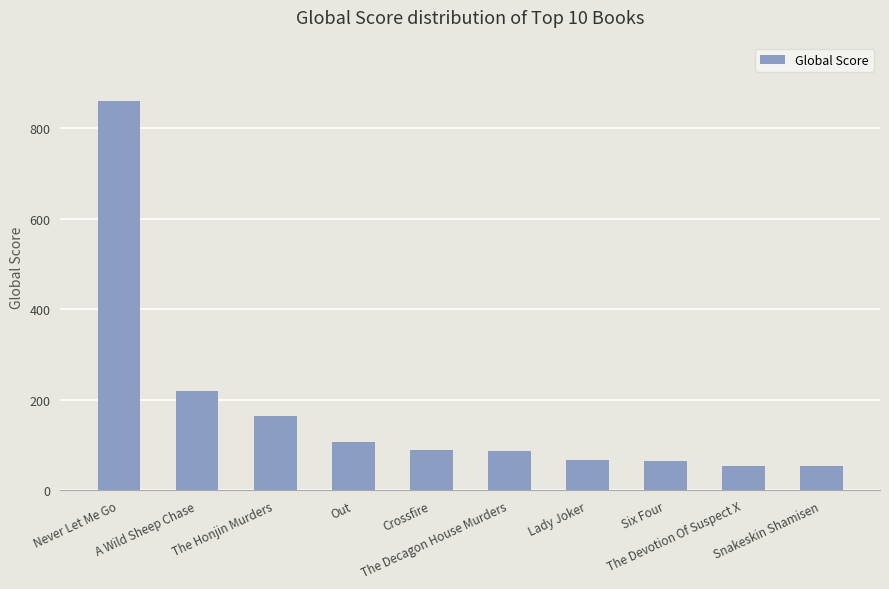

Is it true that the value at Lady Joker is 68?

True